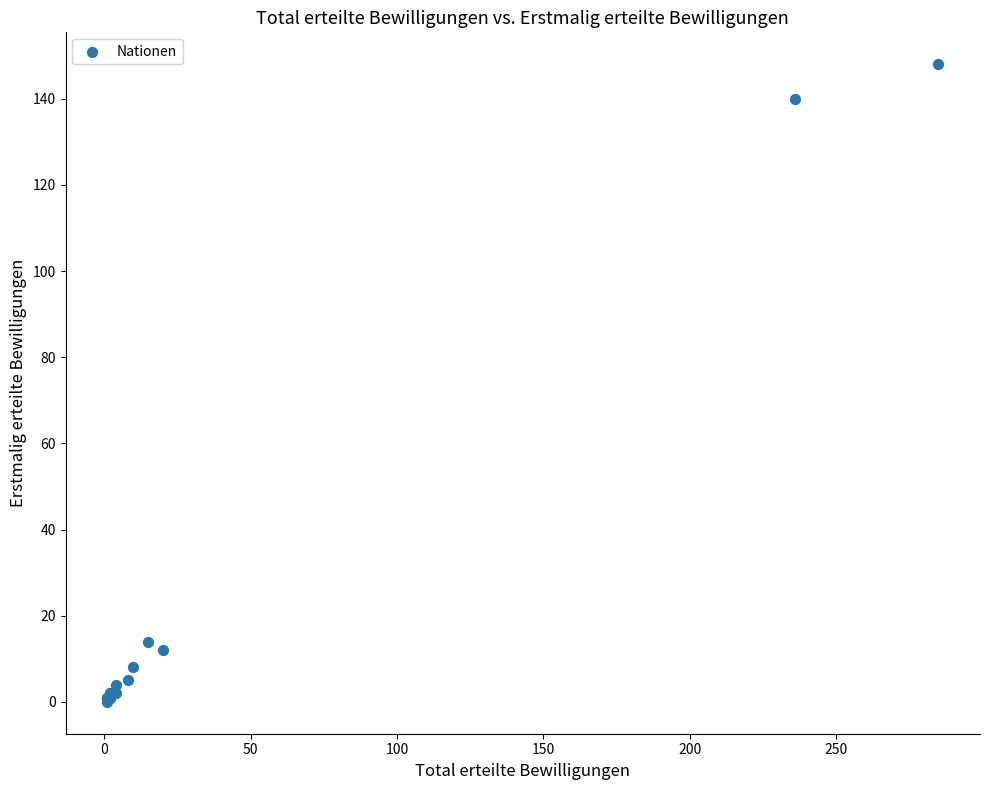

What Y value in the scatter plot is closest to 74?

14